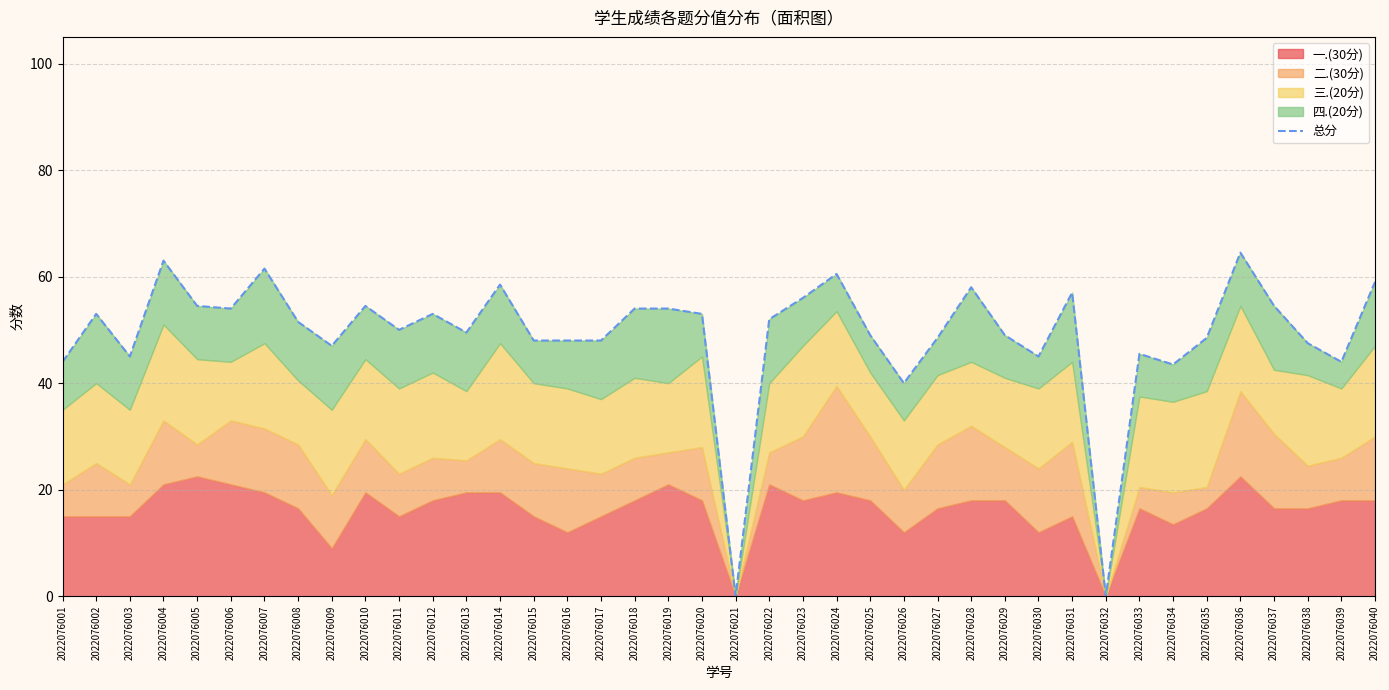

How many values are above zero?

38